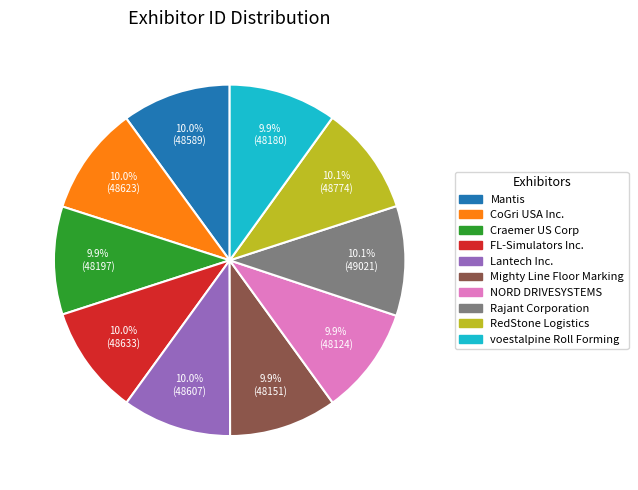

The Mighty Line Floor Marking slice represents 20% of the pie. True or false?

False